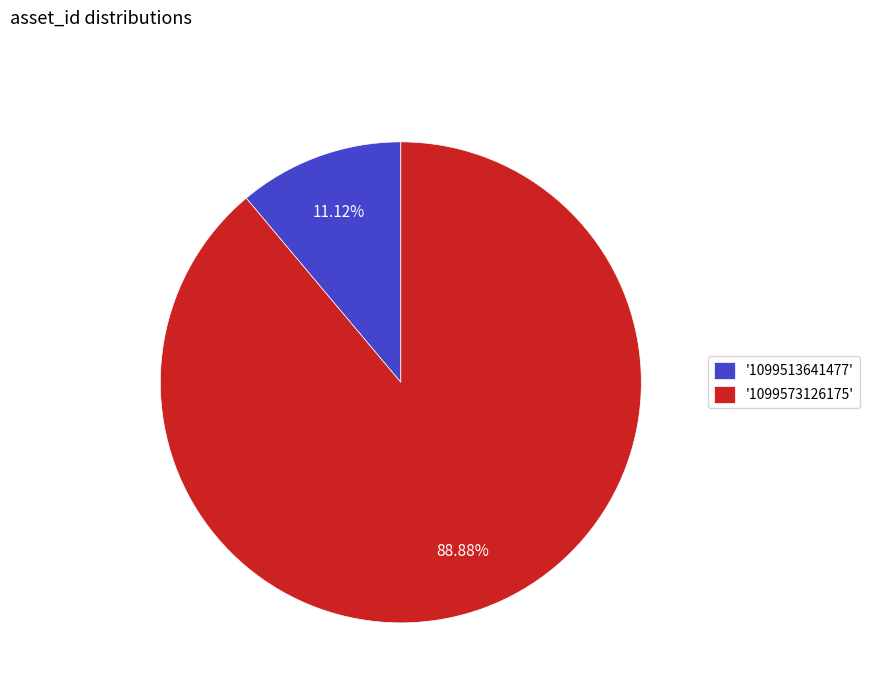

Rank the categories by value from lowest to highest.

'1099513641477', '1099573126175'